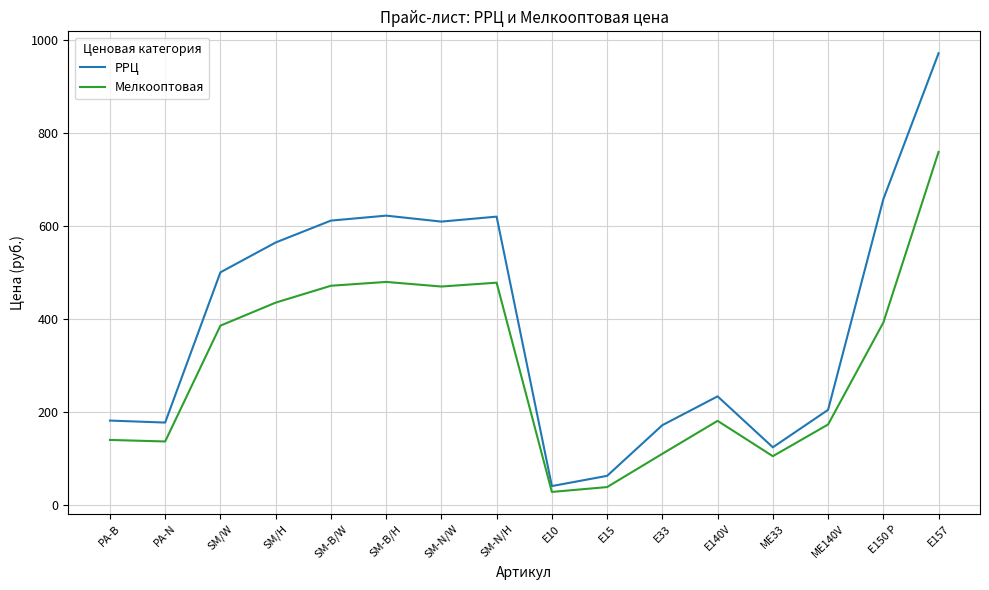

Which category has the lowest value in the РРЦ series?

E10